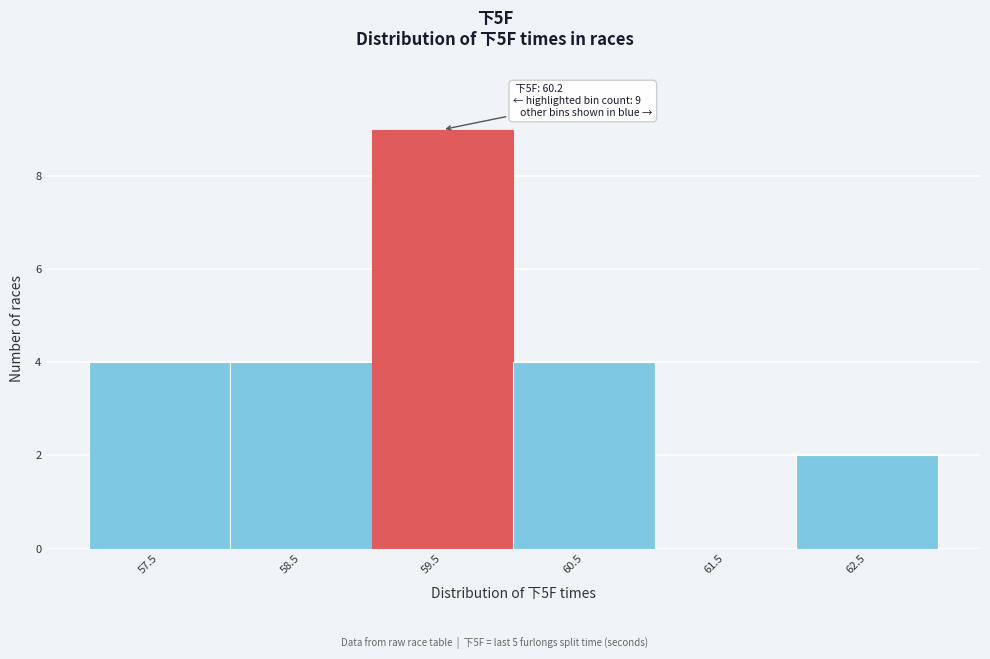

Reading right to left, transcribe all the data shown in this chart.

62.5=2	61.5=0	60.5=4	59.5=9	58.5=4	57.5=4